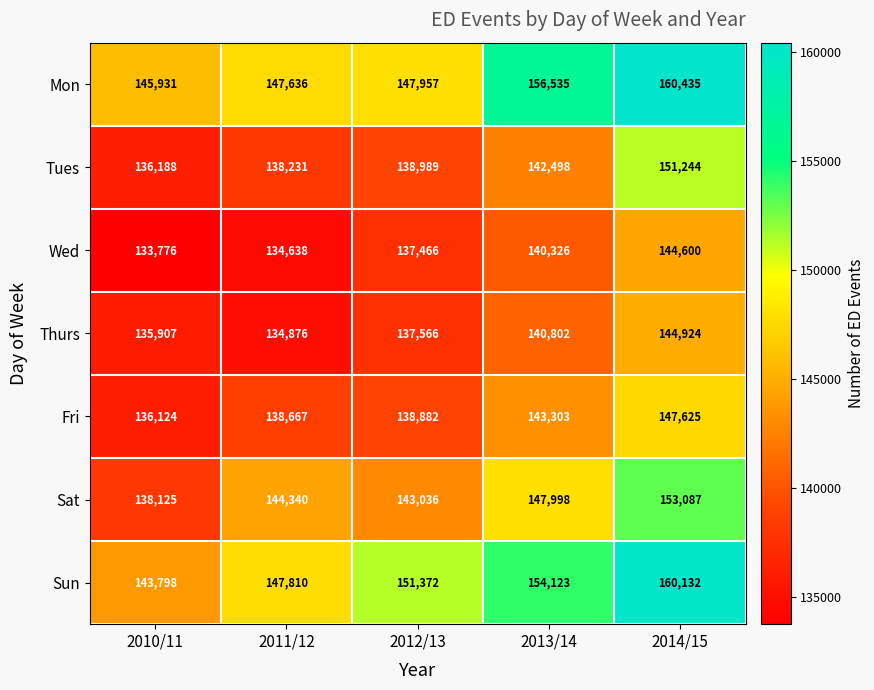

Which label corresponds to the largest value in the chart?

2014/15